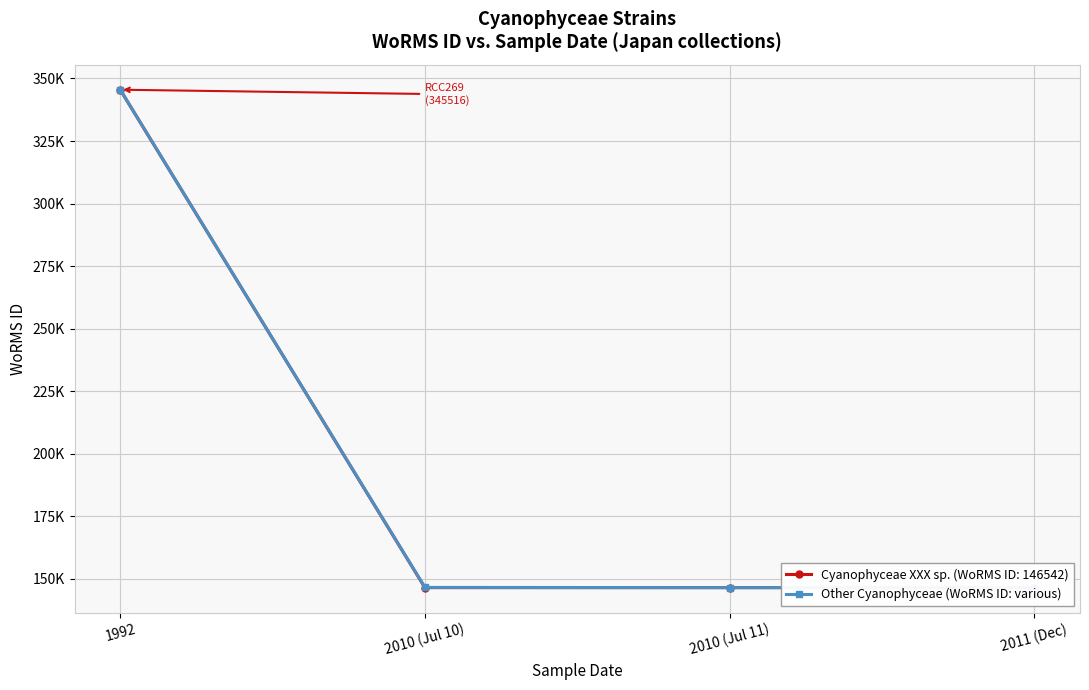

The chart shows a value of 93216.7 at 2011 (Dec). True or false?

False